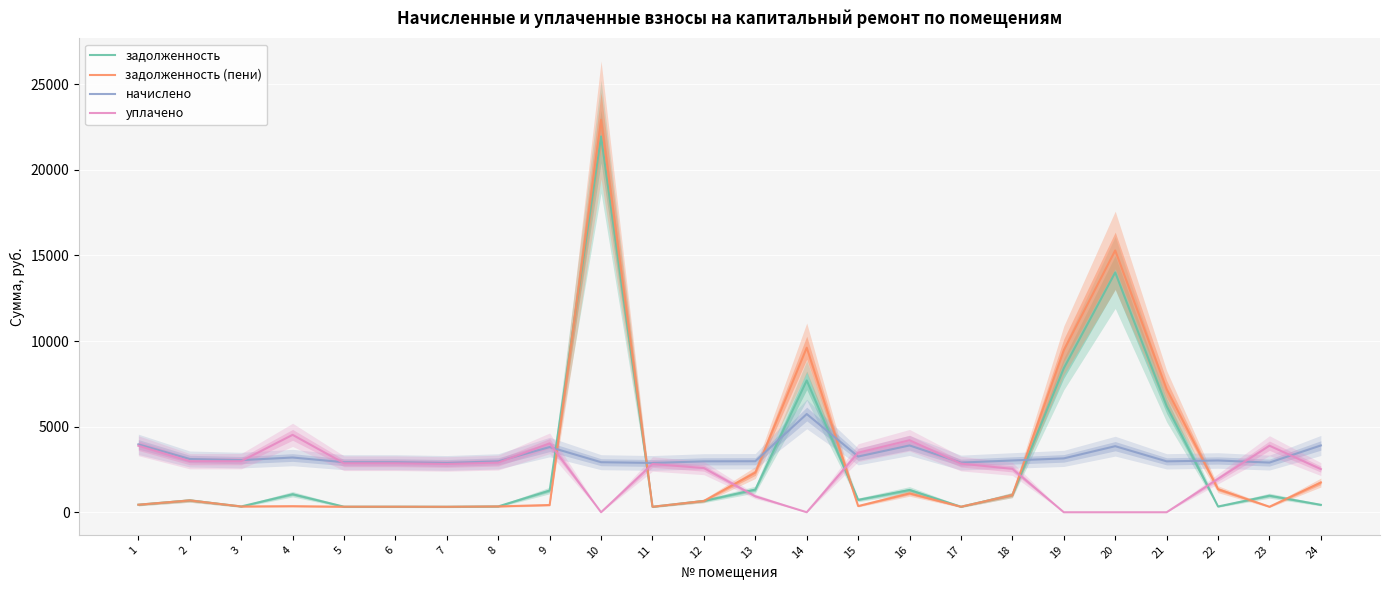

What is the average value of the задолженность (пени) series?

3230.9